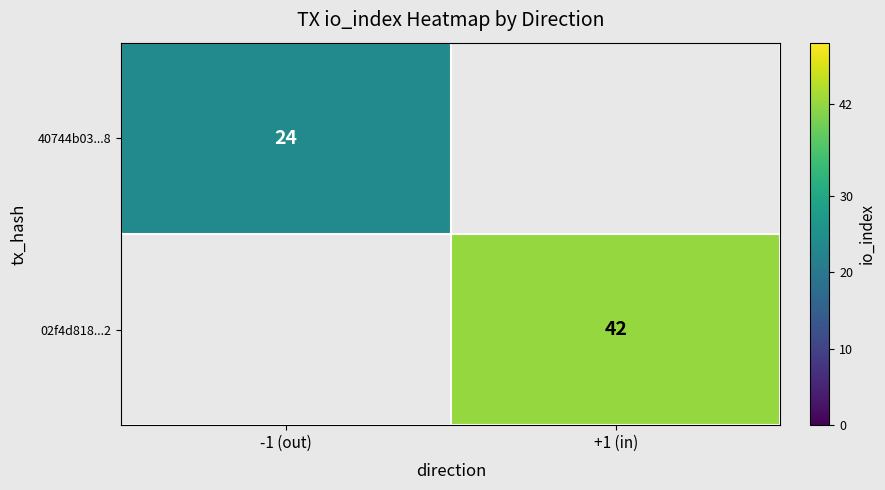

The 40744b03...8 series shows 32 at -1 (out). True or false?

False